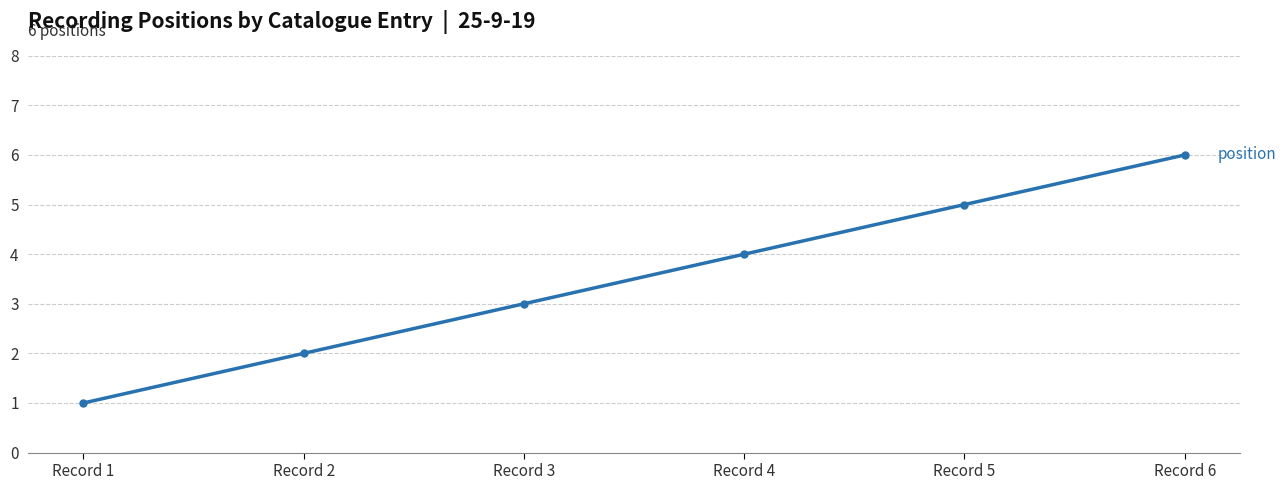

At which label is the value closest to 3?

Record 3